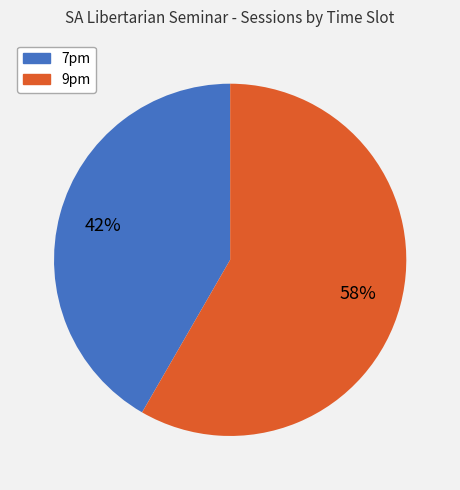

Which slice is the smallest?

7pm